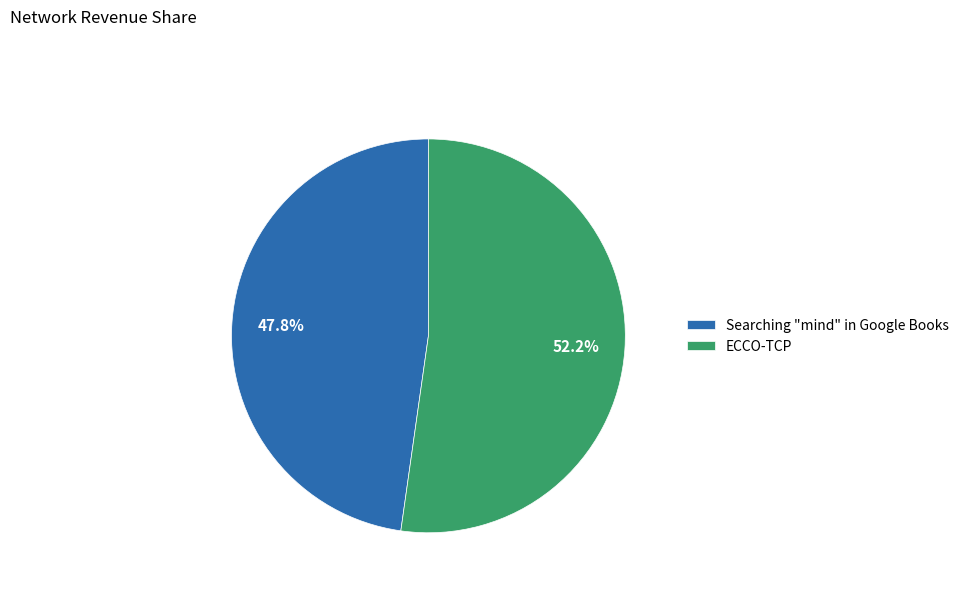

Which has a higher value, ECCO-TCP or Searching "mind" in Google Books?

ECCO-TCP